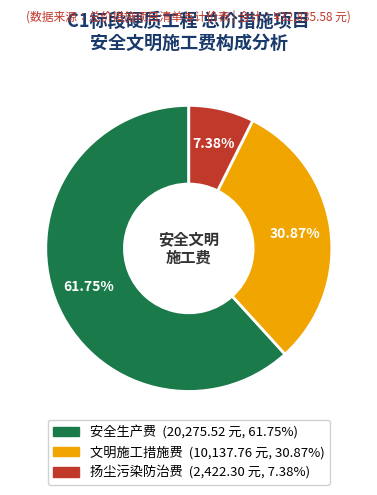

To the nearest percent, what portion does 扬尘污染防治费 represent?

7%